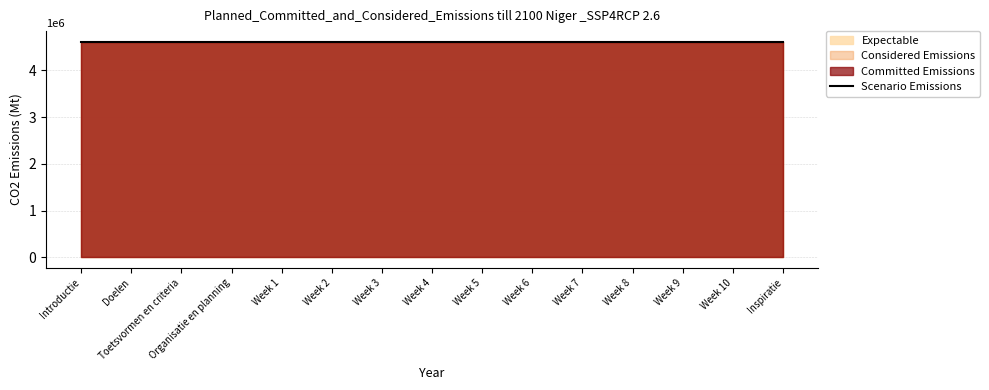

What is the minimum value shown in the chart?

4608584